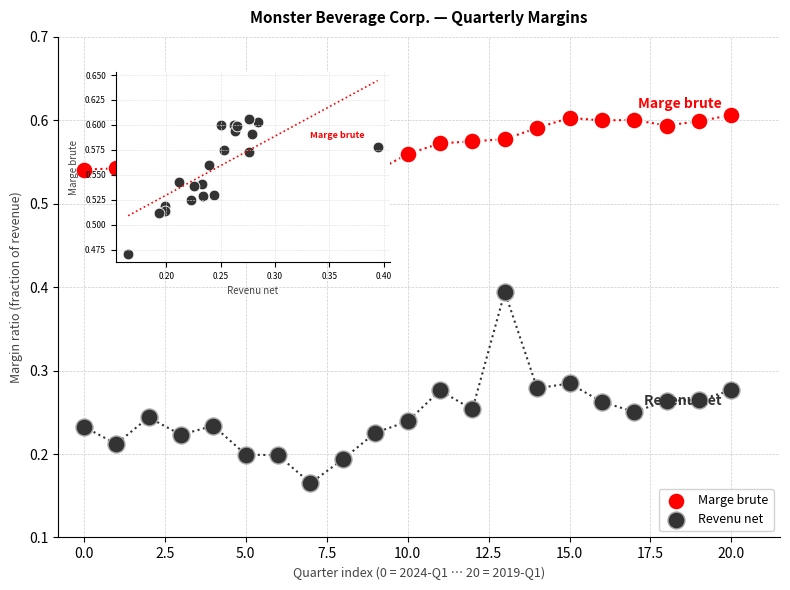

Which series has the widest spread of Y values?

Revenu net